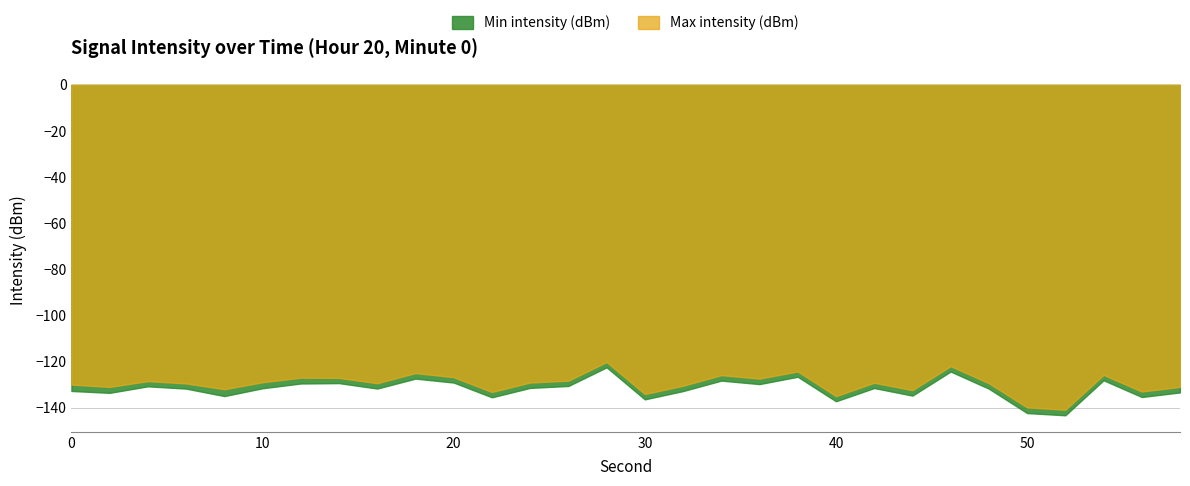

Where is the first local maximum for Min intensity (dBm)?

4